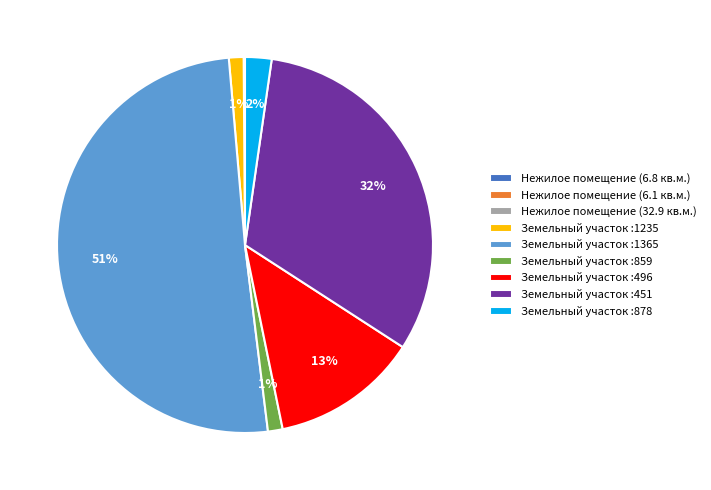

What percentage is the Земельный участок :1365 slice, to the nearest percent?

51%